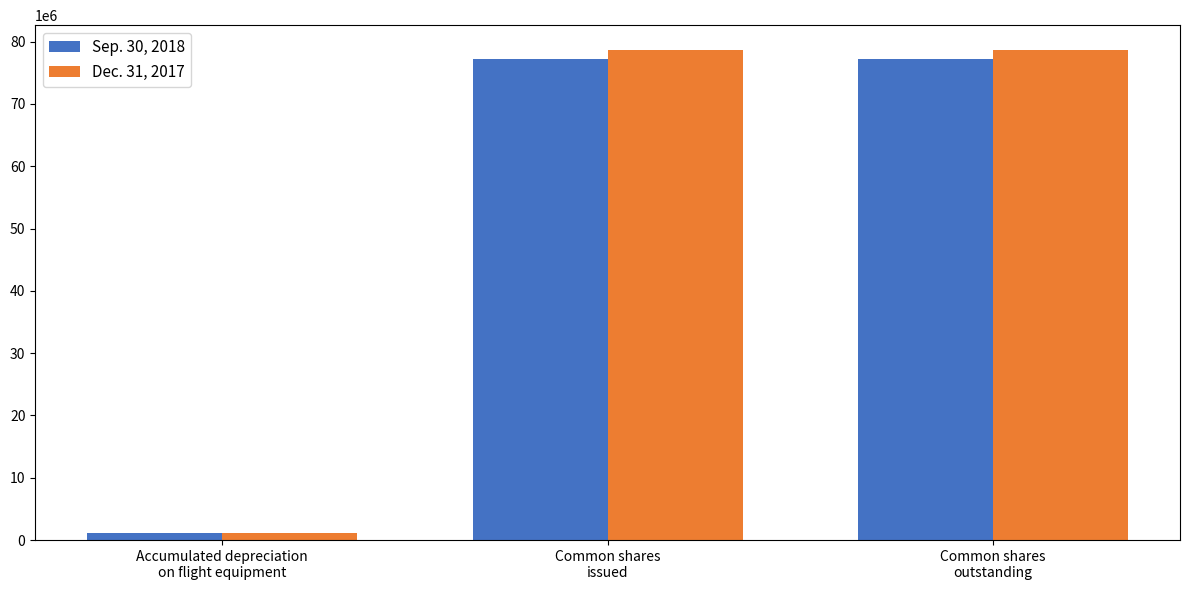

What is the maximum value for Dec. 31, 2017?

78707963